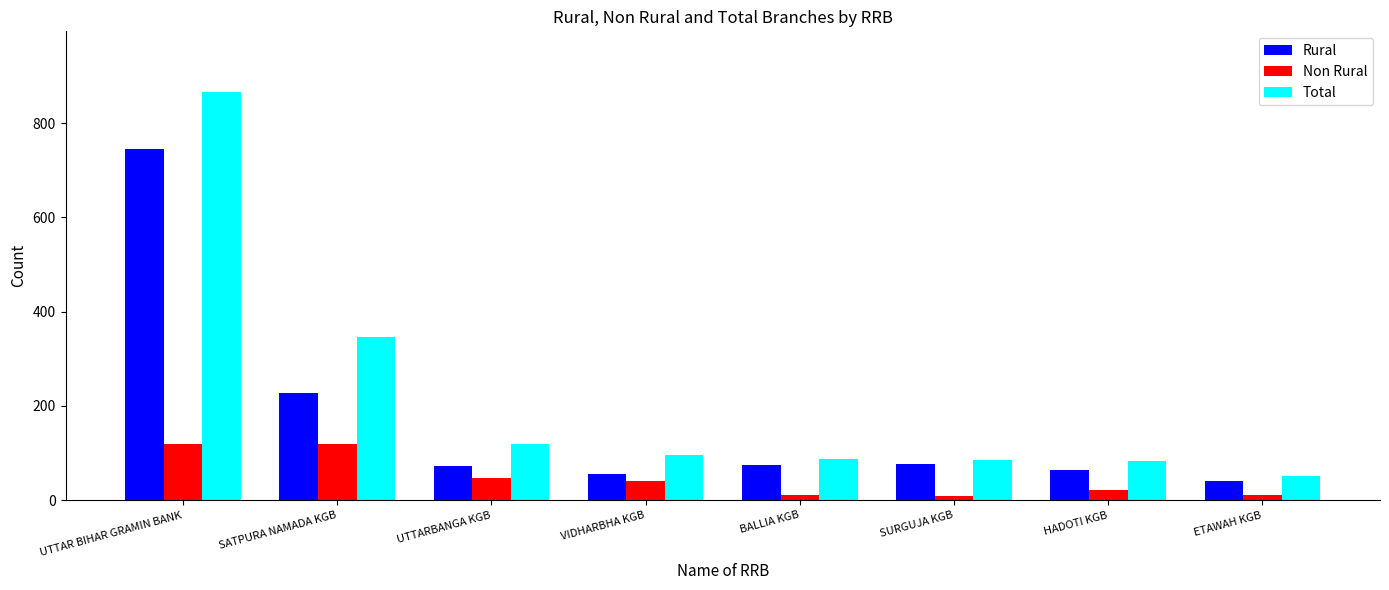

Which series changed the most between UTTAR BIHAR GRAMIN BANK and UTTARBANGA KGB?

Total